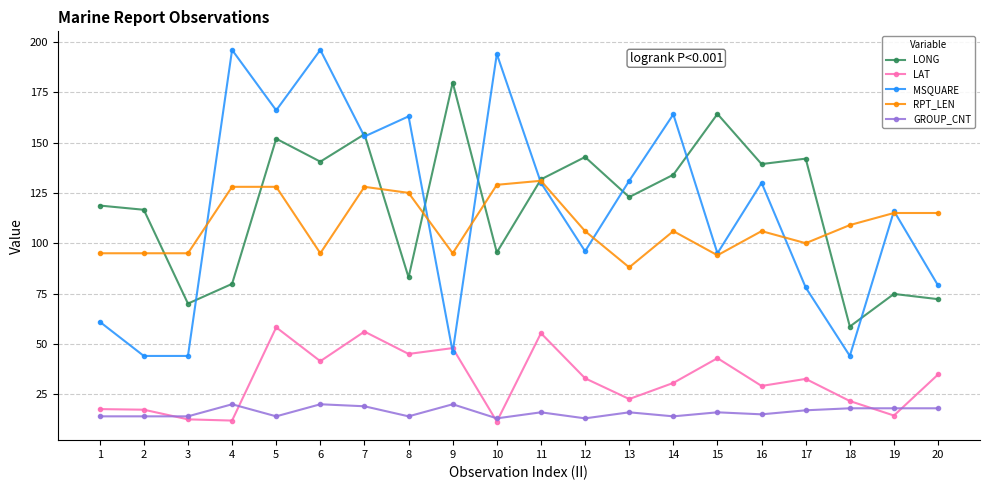

Where is the first local minimum for LONG?

3